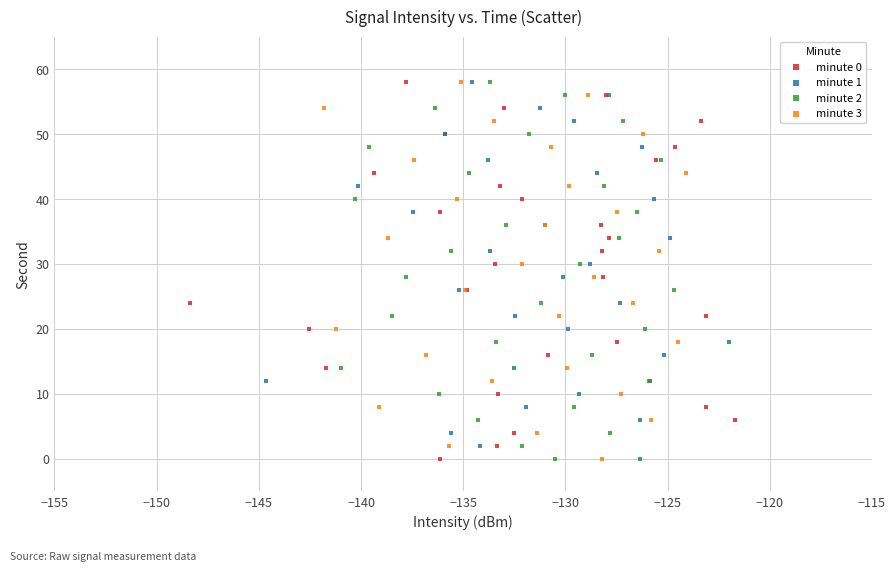

What are all the series names shown in the legend?

minute 0, minute 1, minute 2, minute 3